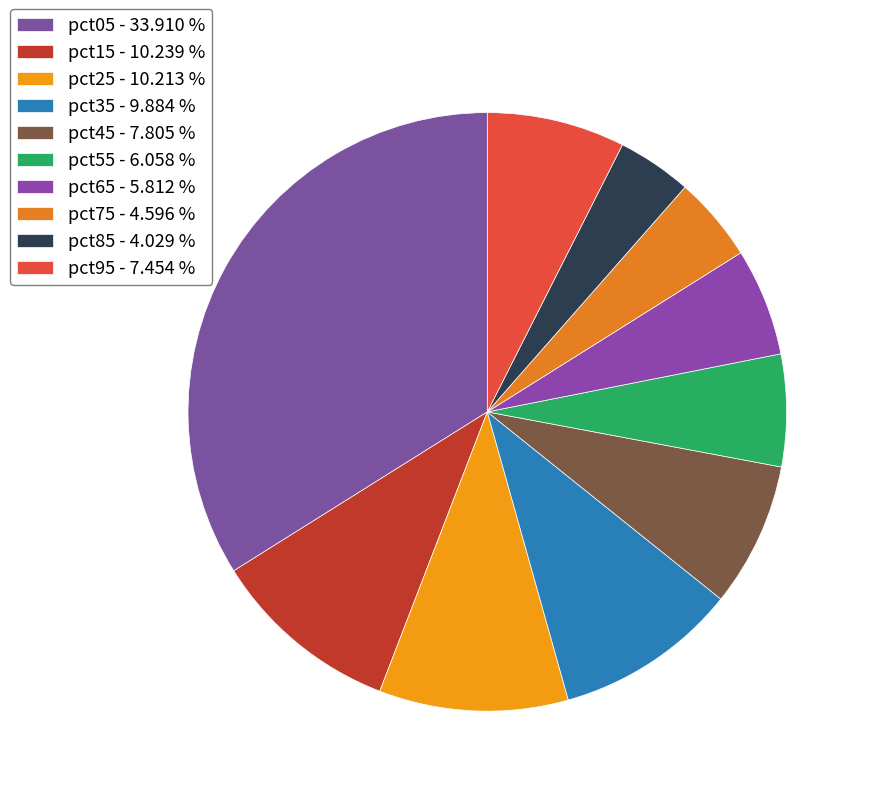

Is pct85 the majority of the pie?

No